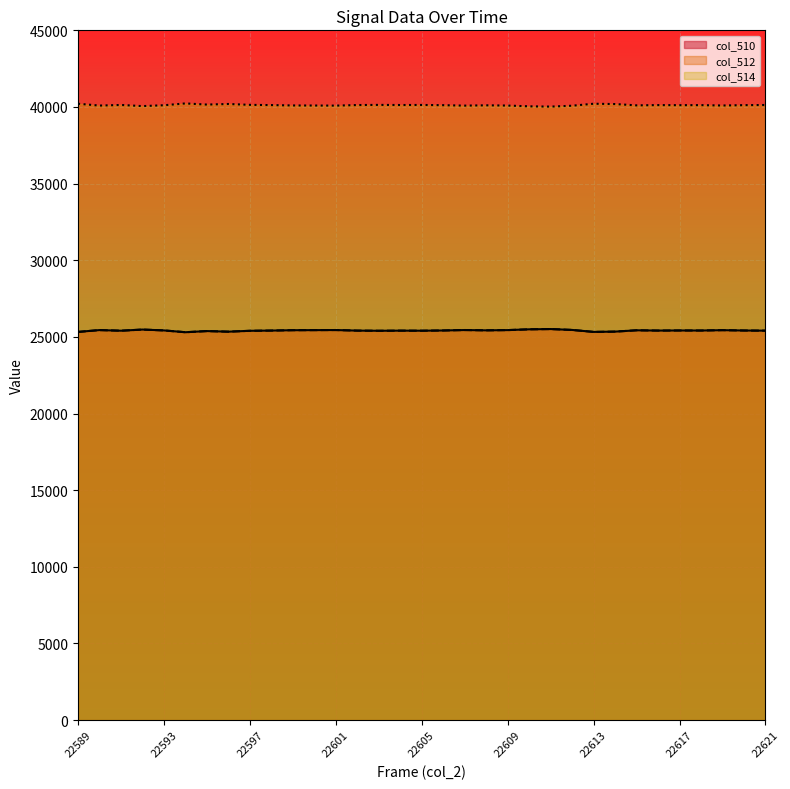

What is the value of the col_512 point at the 15th from the left?

25399